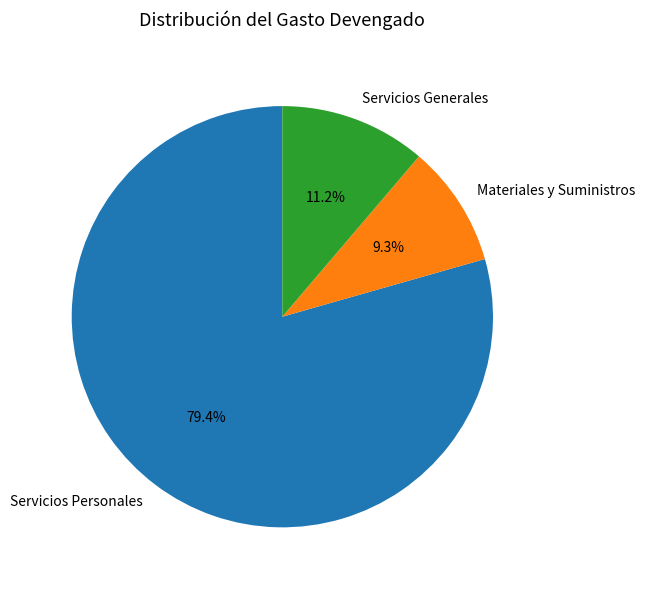

To the nearest percent, what is the average slice percentage?

33%